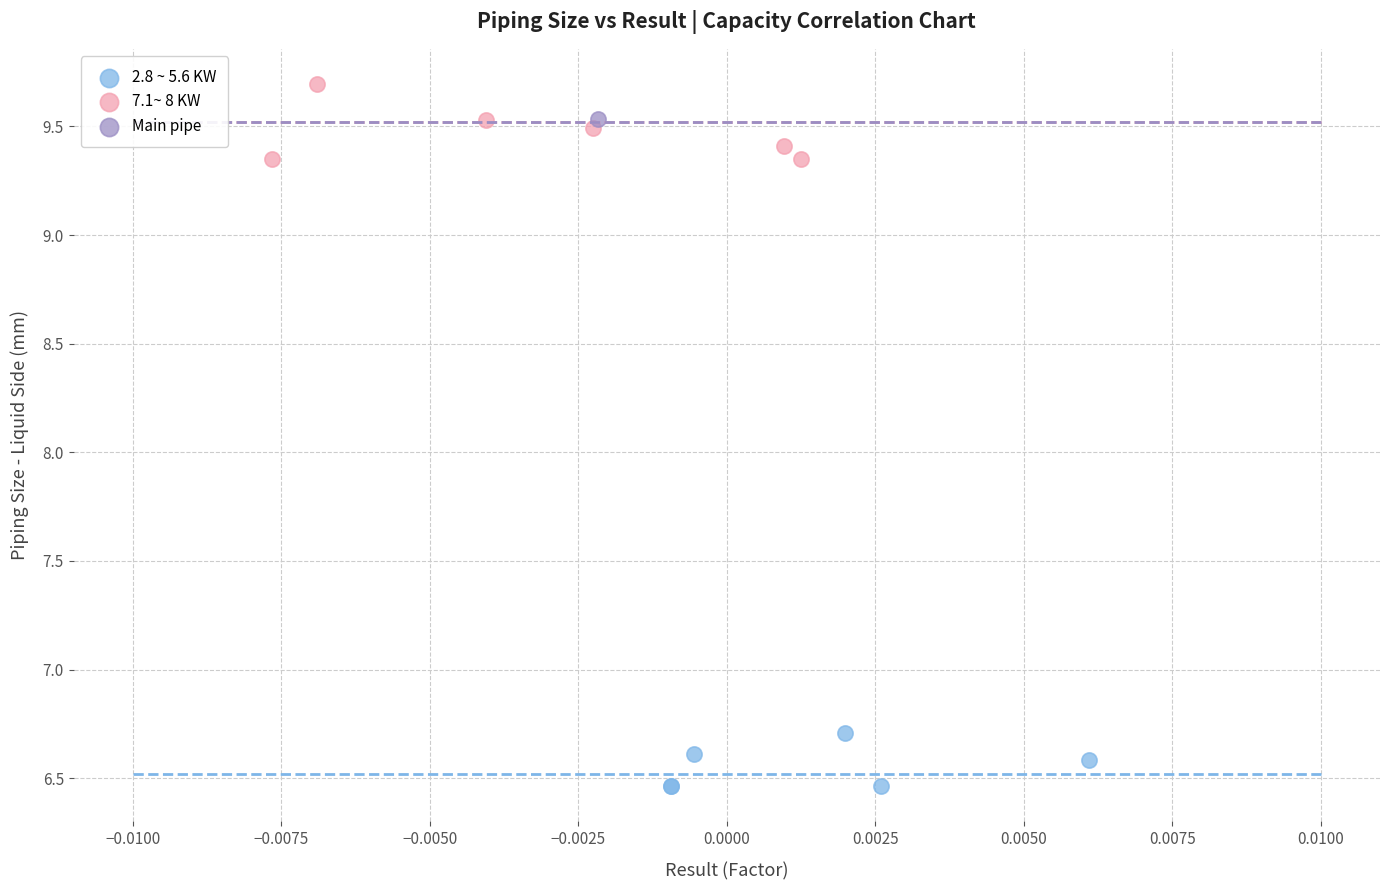

Which series reaches the maximum Y coordinate?

7.1~ 8 KW